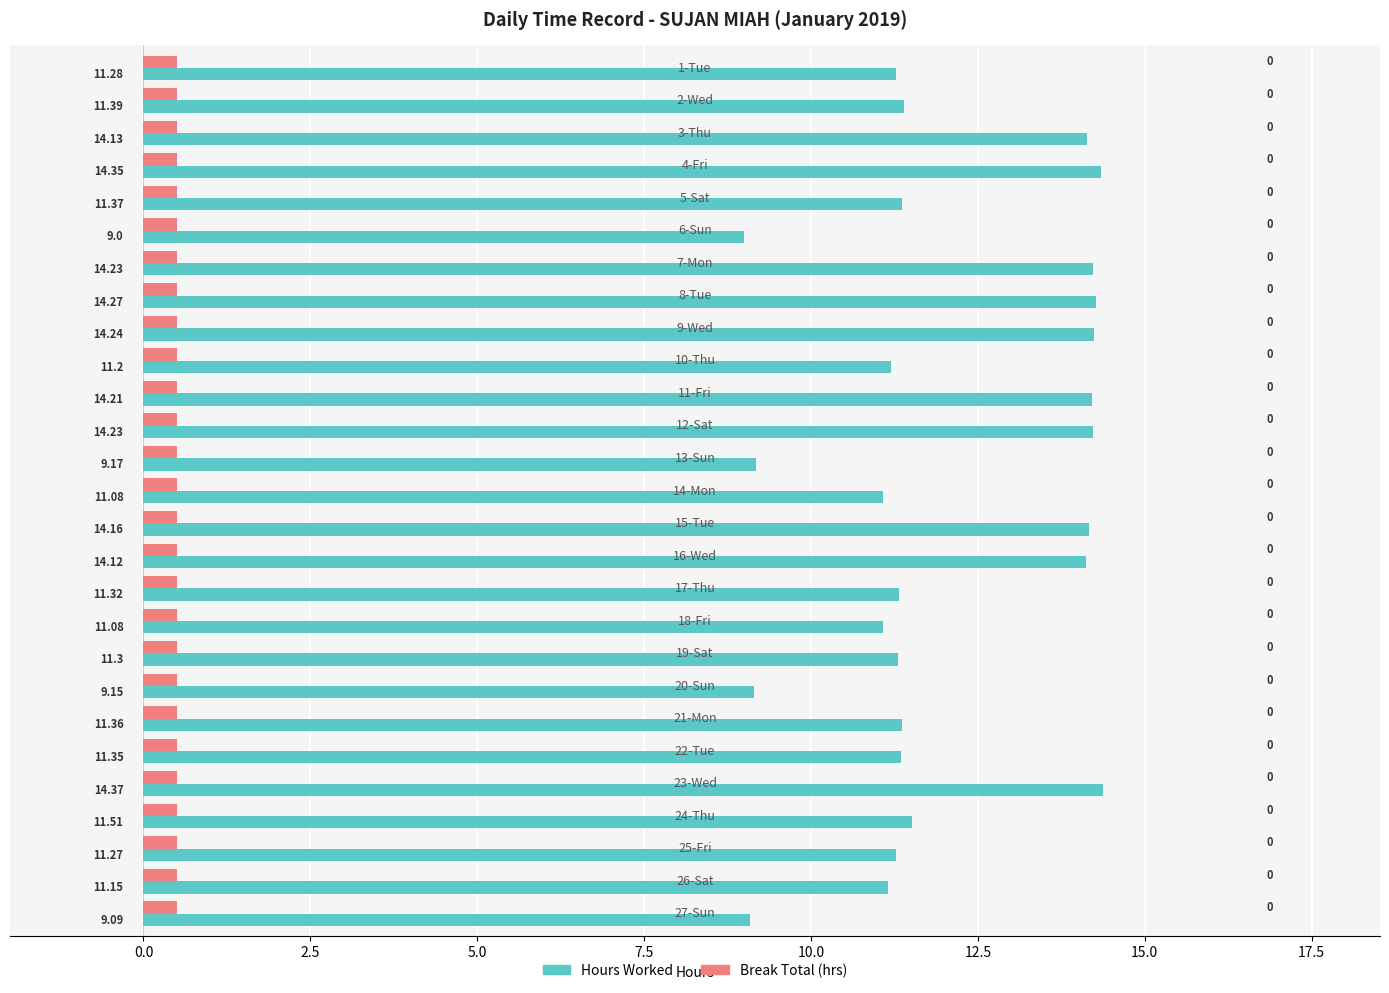

What is the minimum value shown in the chart?

0.5